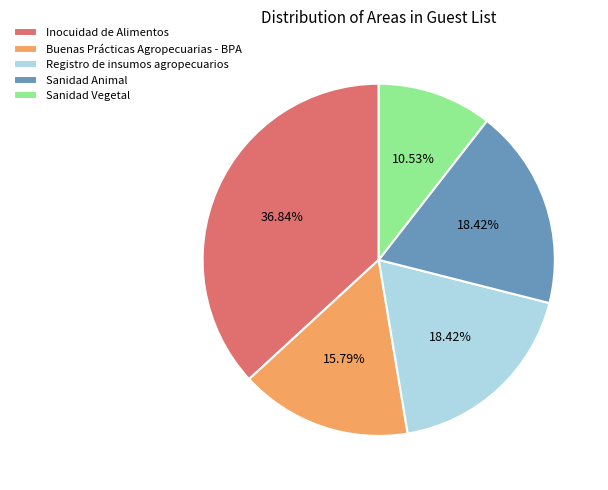

Does any single category account for the majority?

No